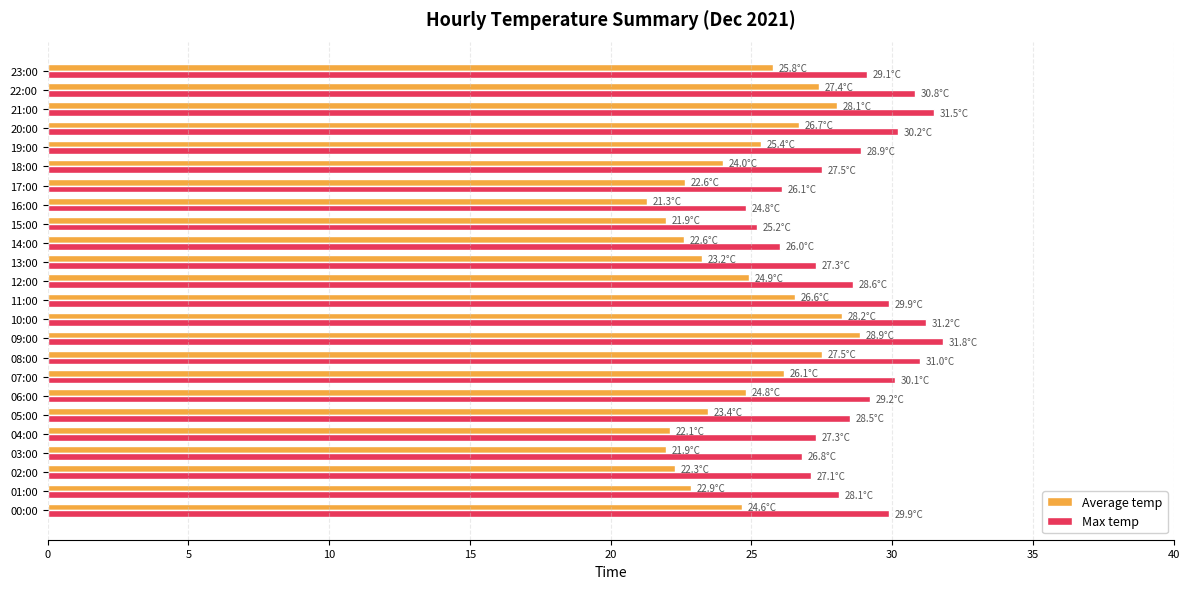

Between 03:00 and 06:00, which series saw the biggest shift?

Average temp